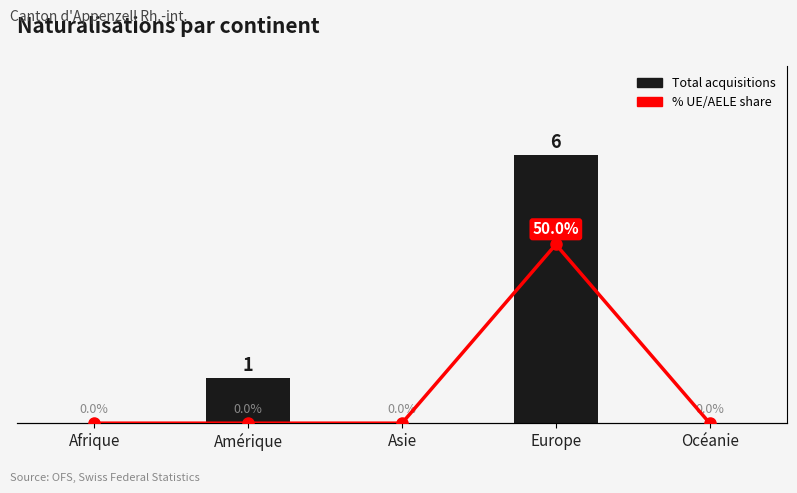

Count the number of categories in the chart.

5